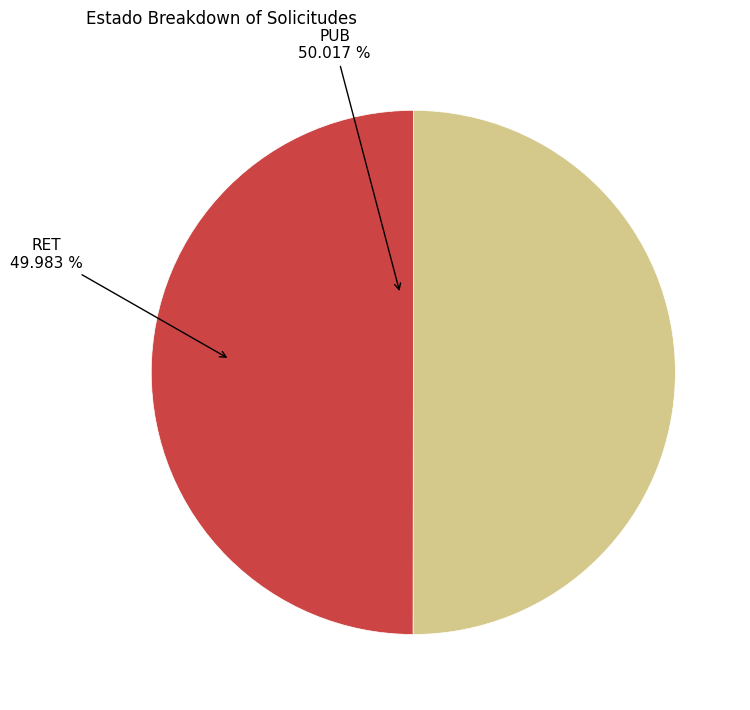

Does any single category account for the majority?

Yes